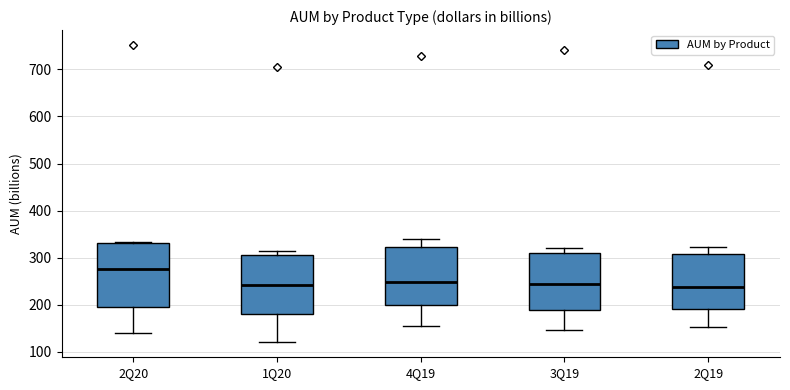

Which box is the tallest, from its lower edge to its upper edge?

2Q20